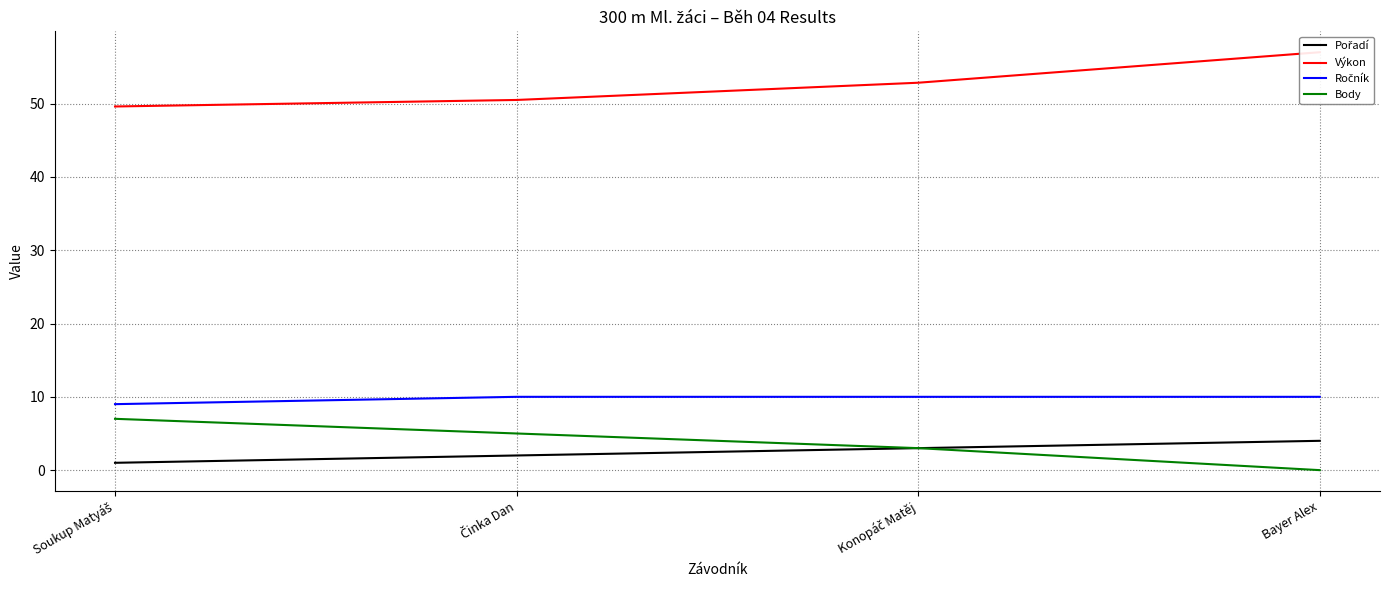

What position from the right is Konopáč Matěj?

2